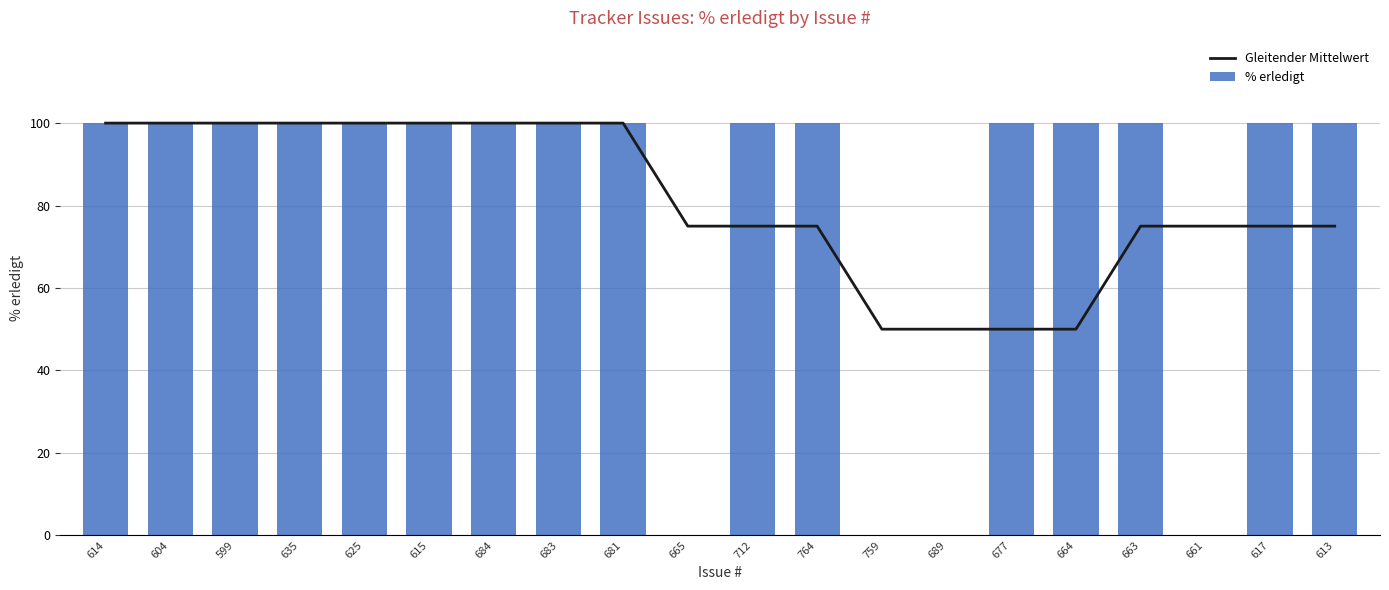

Count the number of categories in the chart.

20